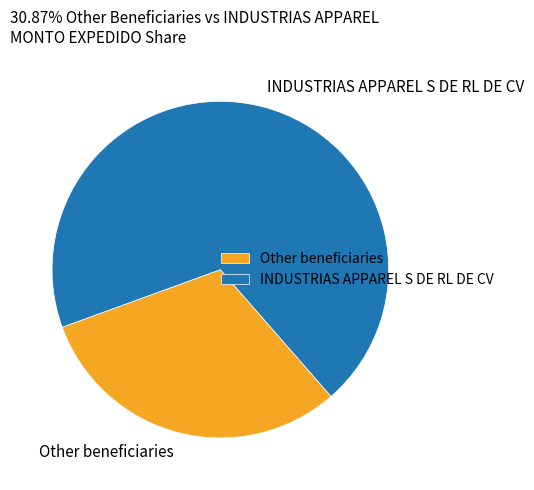

Which slice is the smallest?

Other beneficiaries